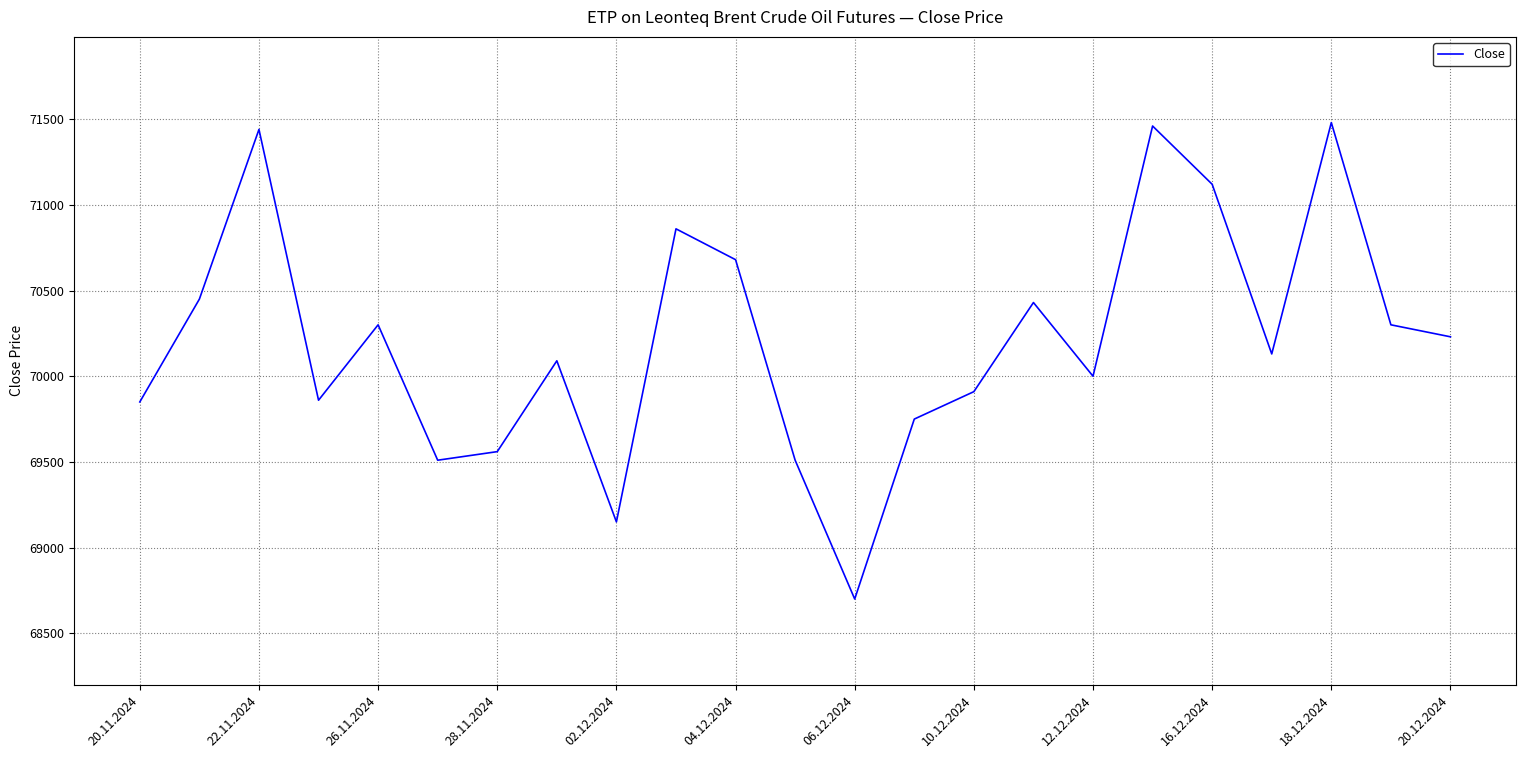

How many values are below 70130?

11